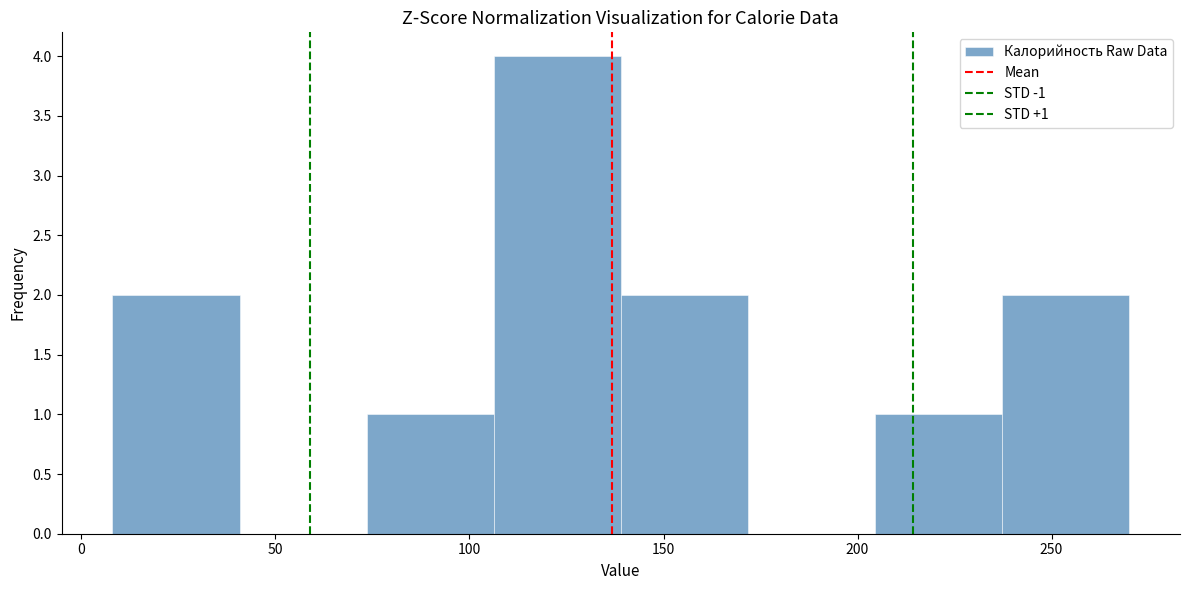

Over which range of the x-axis is the bar tallest?

105 to 140